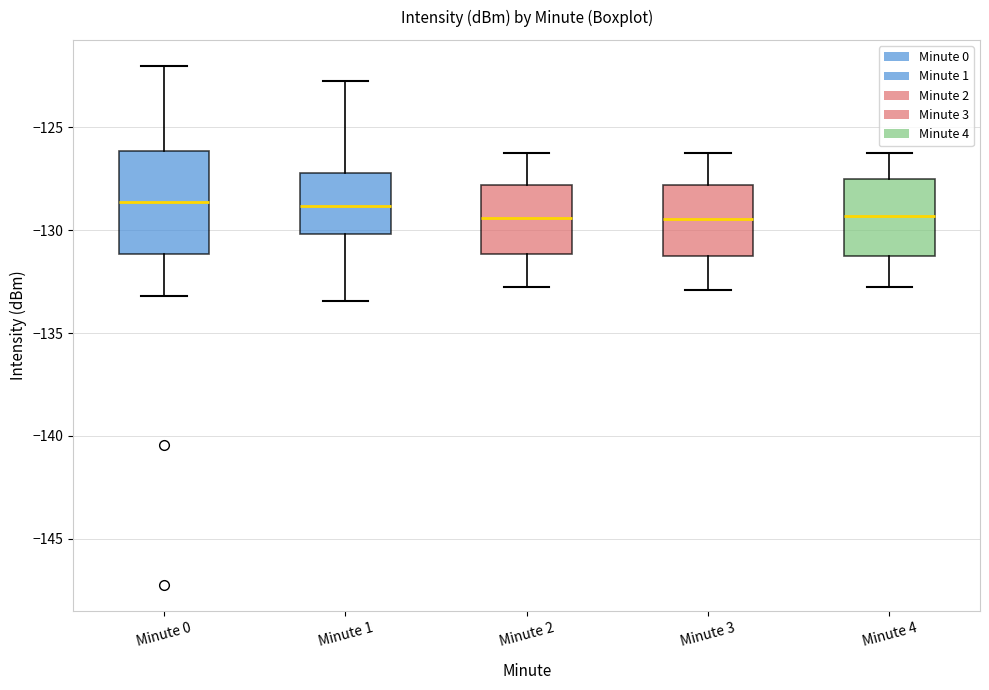

Which box is the tallest, from its lower edge to its upper edge?

Minute 0